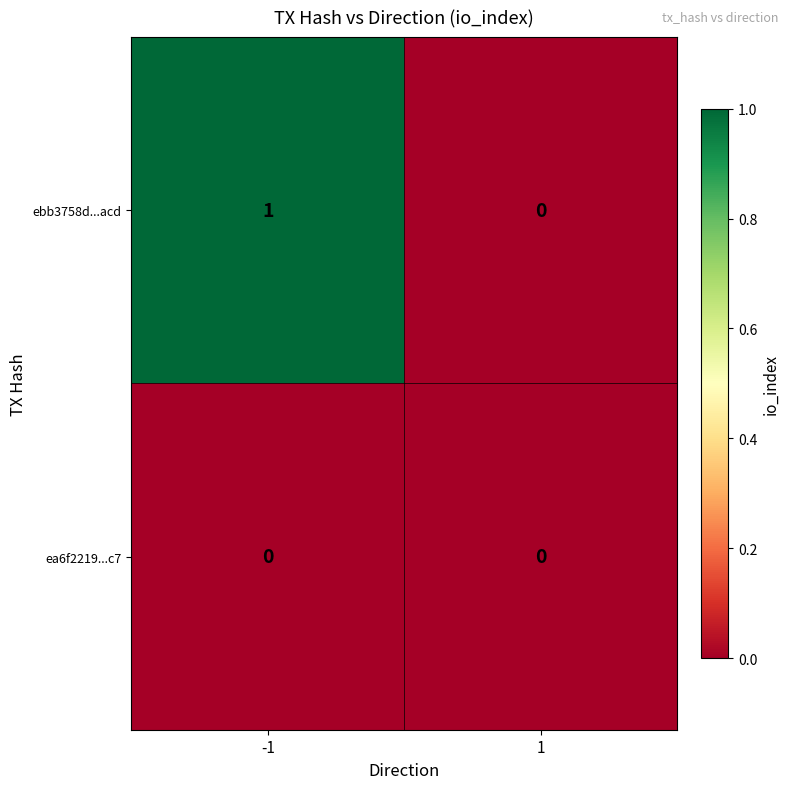

Rank the categories by ebb3758d...acd value from highest to lowest.

-1, 1